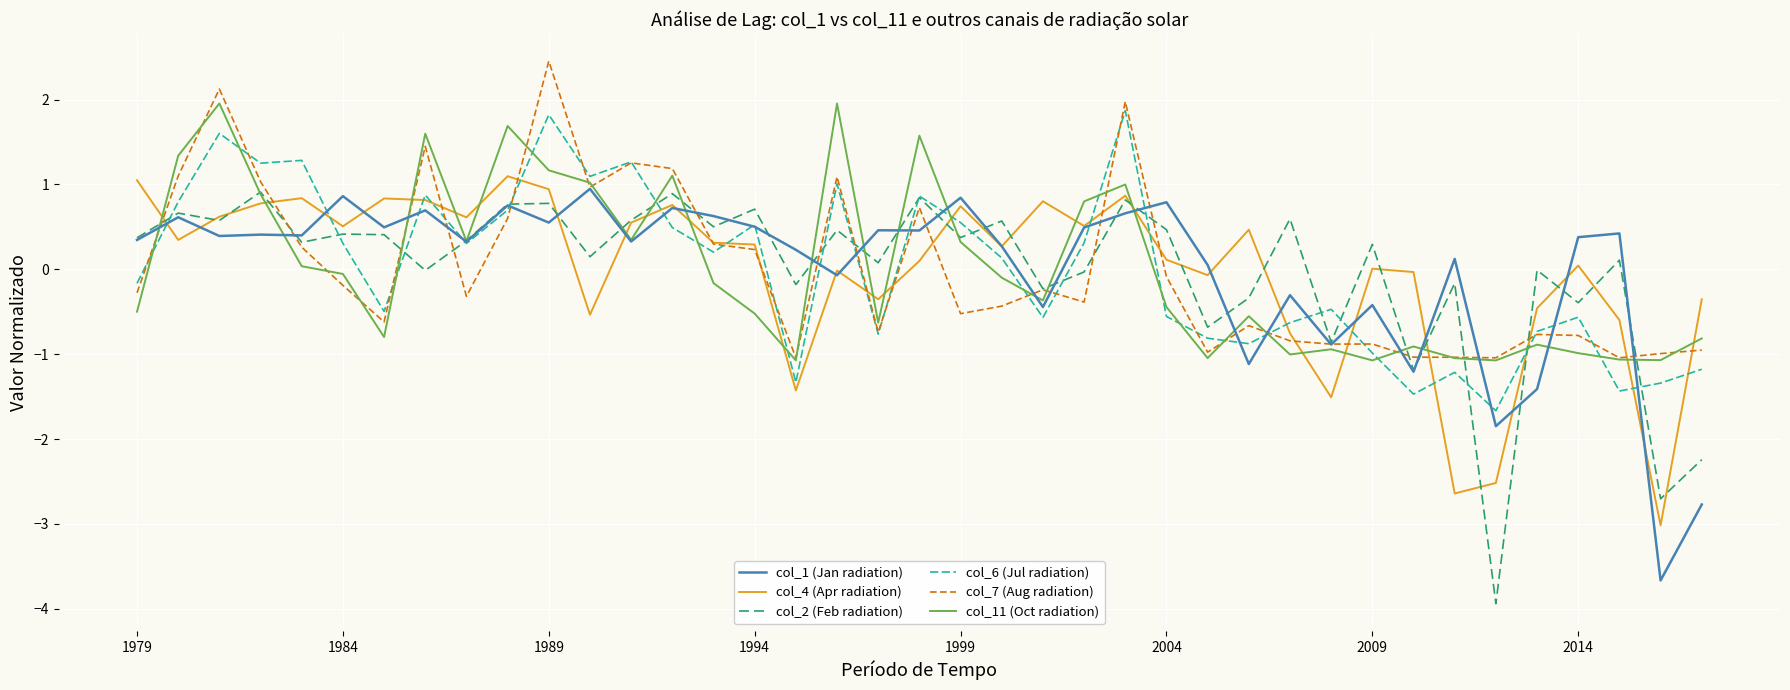

What is the greatest value displayed?

2.5